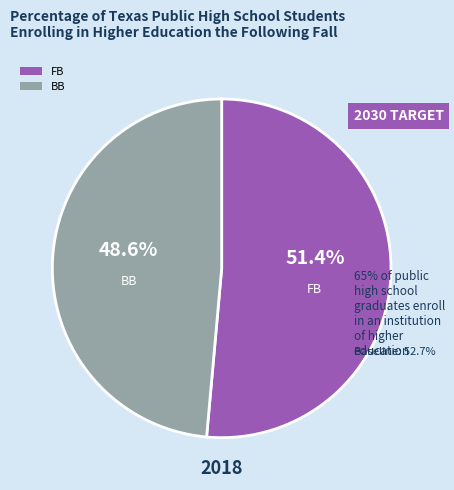

To the nearest percent, what percentage of the pie is BB?

49%